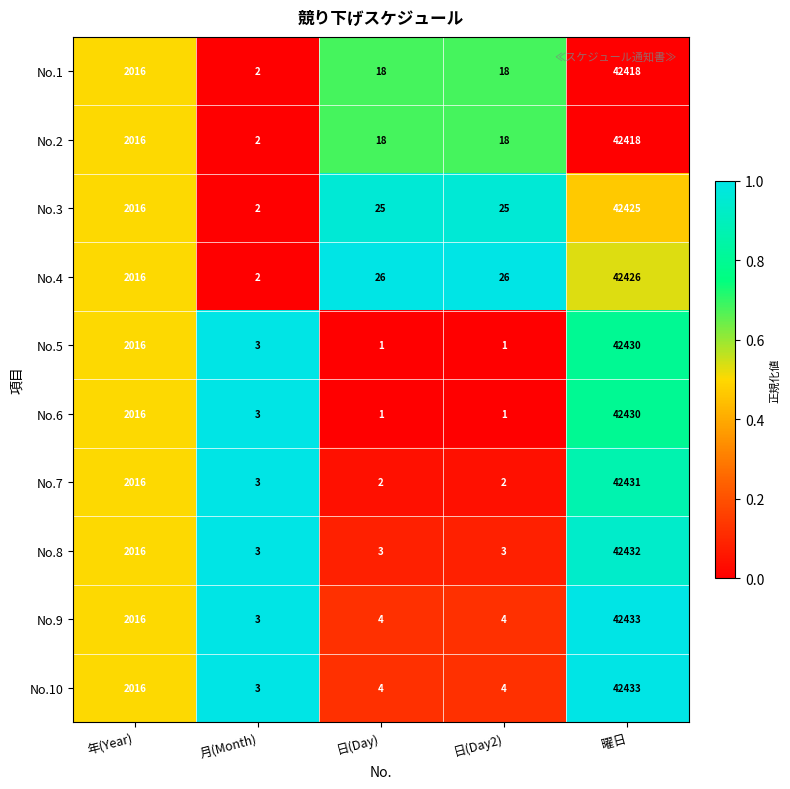

Which series has the largest total across all categories?

No.4